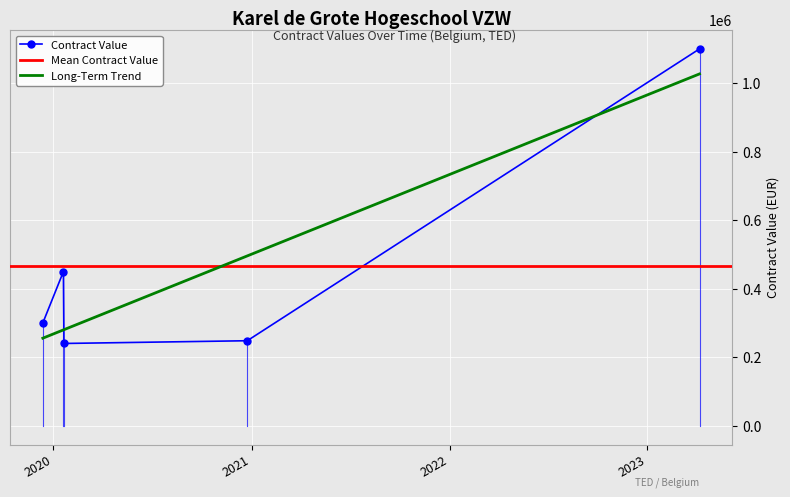

True or false: the data shows 1577466 at 2023-04-07.

False